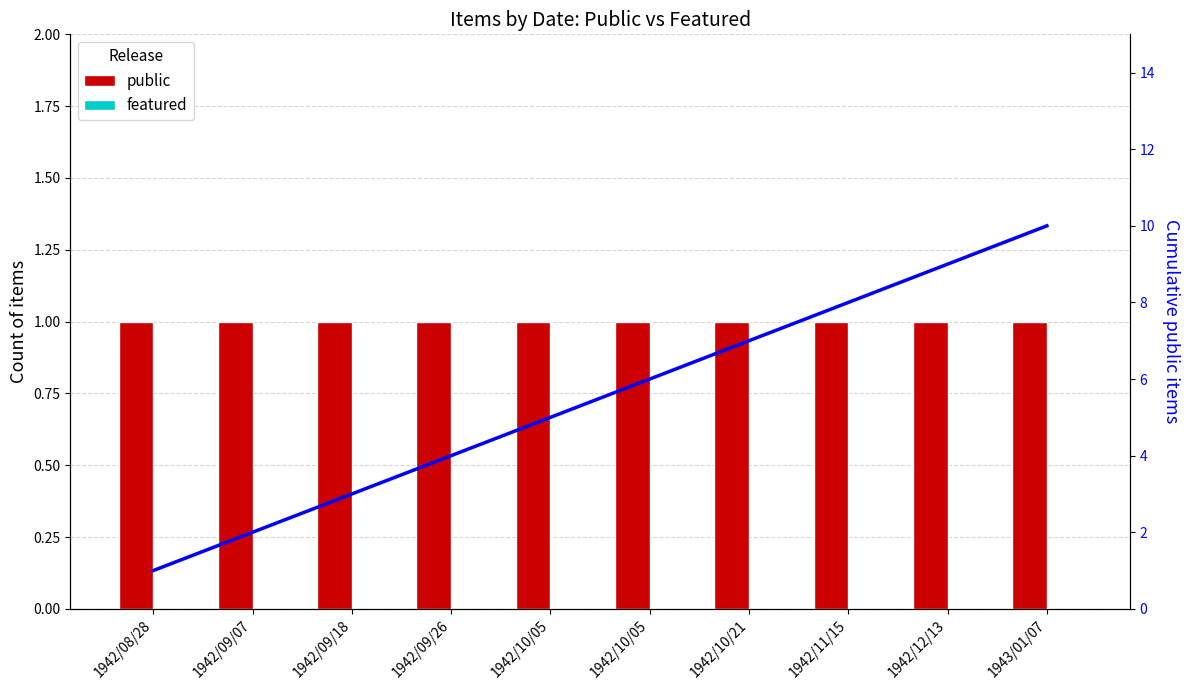

The Cumulative public items series shows 4 at 1942/09/26. True or false?

True